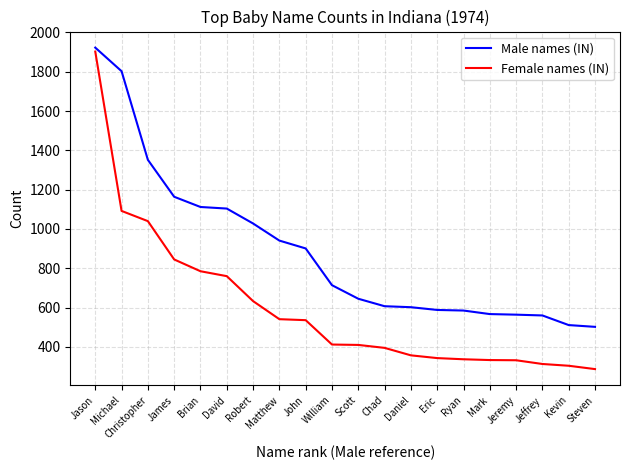

True or false: Male names (IN) and Female names (IN) intersect in this chart.

False